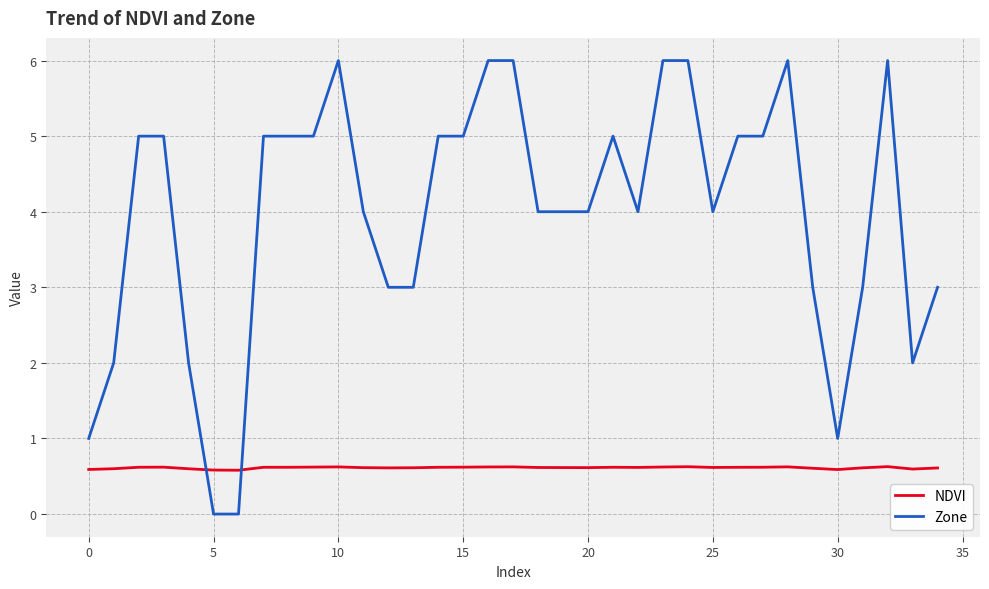

Count the Zone values in the range 3 to 5.

21